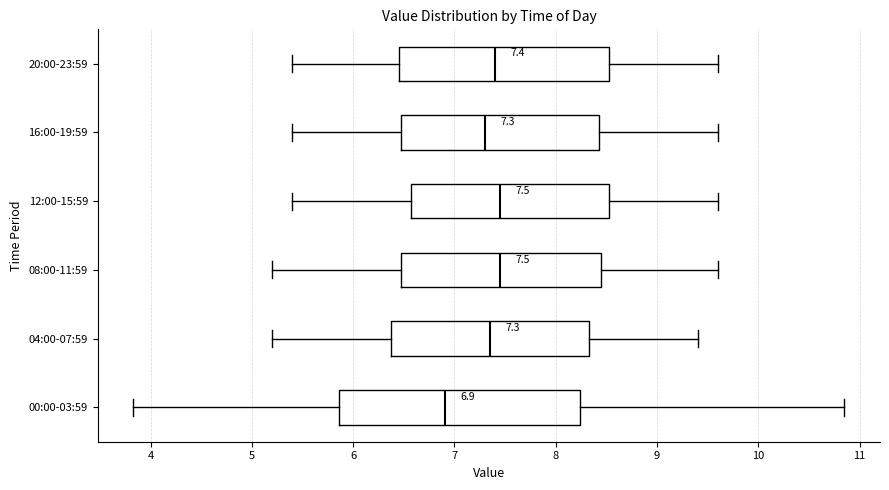

Comparing the boxes themselves (not the whiskers), which one is the widest?

00:00-03:59